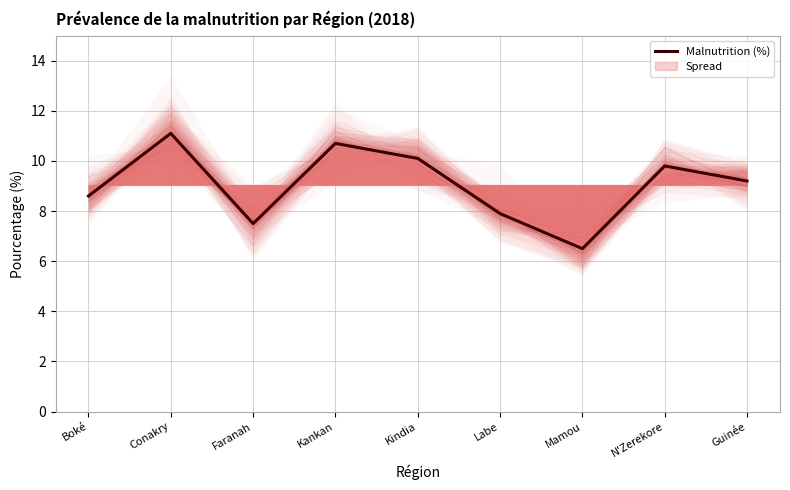

What position from the left is Mamou?

7